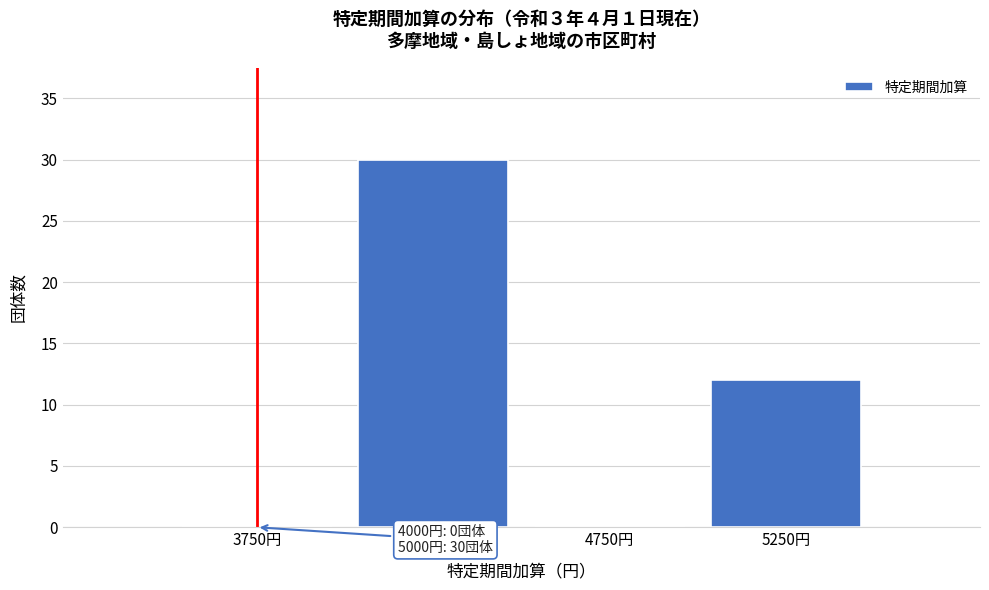

Which range on the x-axis has the tallest bar?

4000 to 4500